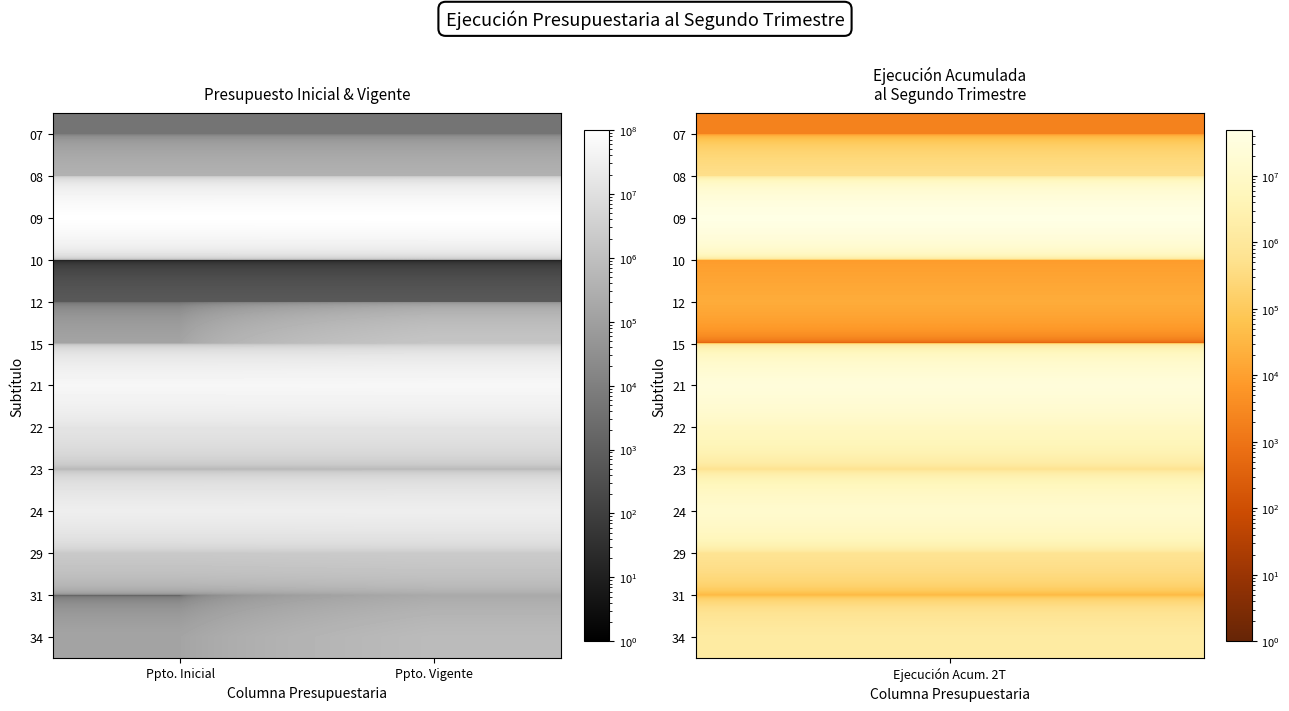

Reading left to right, what are all the values shown in this chart?

07: Ppto. Inicial=4436	Ppto. Vigente=4436
08: Ppto. Inicial=363994	Ppto. Vigente=363994
09: Ppto. Inicial=99577748	Ppto. Vigente=100765697
10: Ppto. Inicial=0	Ppto. Vigente=0
12: Ppto. Inicial=617	Ppto. Vigente=617
15: Ppto. Inicial=138317	Ppto. Vigente=1544349
21: Ppto. Inicial=54205558	Ppto. Vigente=55393507
22: Ppto. Inicial=14297170	Ppto. Vigente=14300411
23: Ppto. Inicial=525899	Ppto. Vigente=555399
24: Ppto. Inicial=28902103	Ppto. Vigente=29272766
29: Ppto. Inicial=2013126	Ppto. Vigente=2222705
31: Ppto. Inicial=0	Ppto. Vigente=202600
34: Ppto. Inicial=141256	Ppto. Vigente=731705